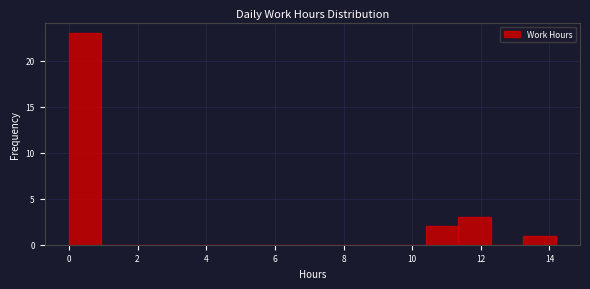

What is the height of the bar covering 11.4 to 12.2 on the x-axis? Neither the bar edges nor the heights are printed on the chart, so give them approximately, as read against the axes.

3